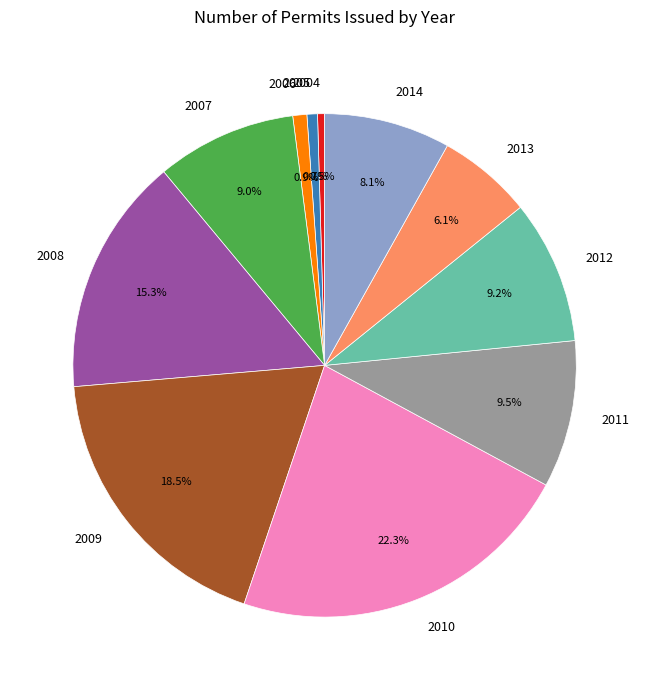

To the nearest percent, what is the difference between the 2006 and 2008 slice percentages?

14%